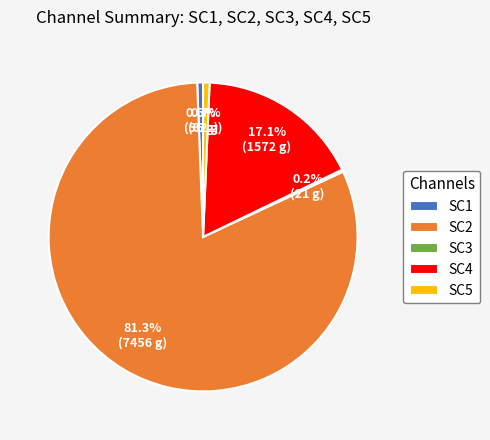

Combined, do SC4 and SC2 account for over 50%?

Yes